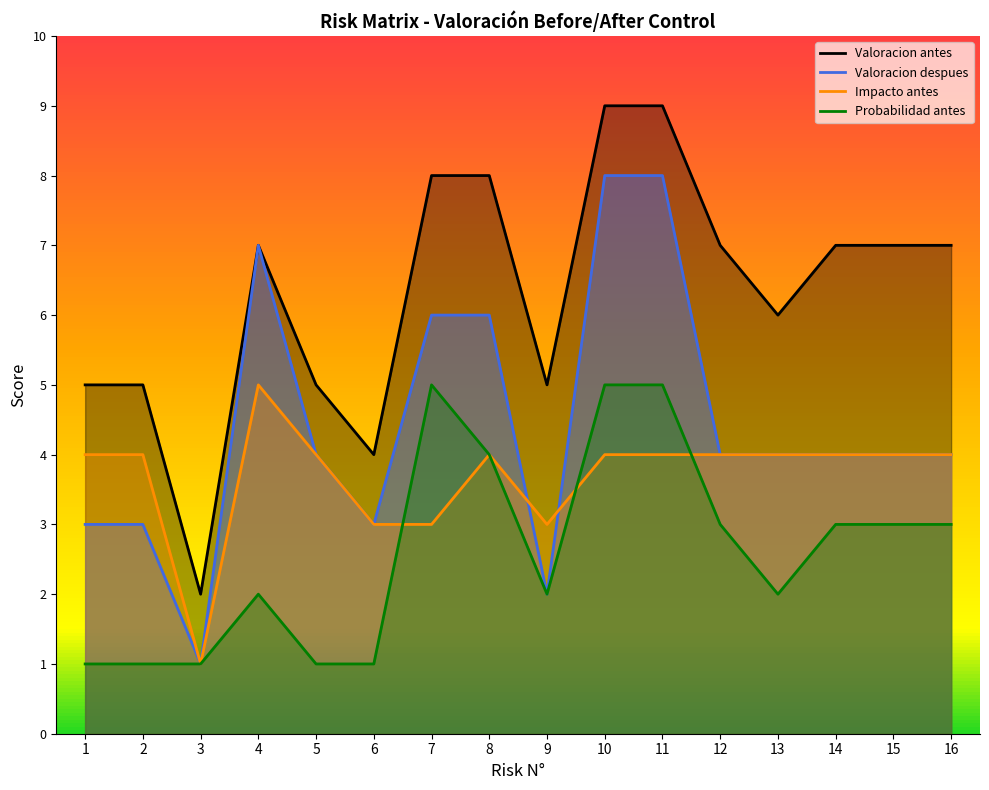

The Valoracion despues series shows 2 at 7. True or false?

False